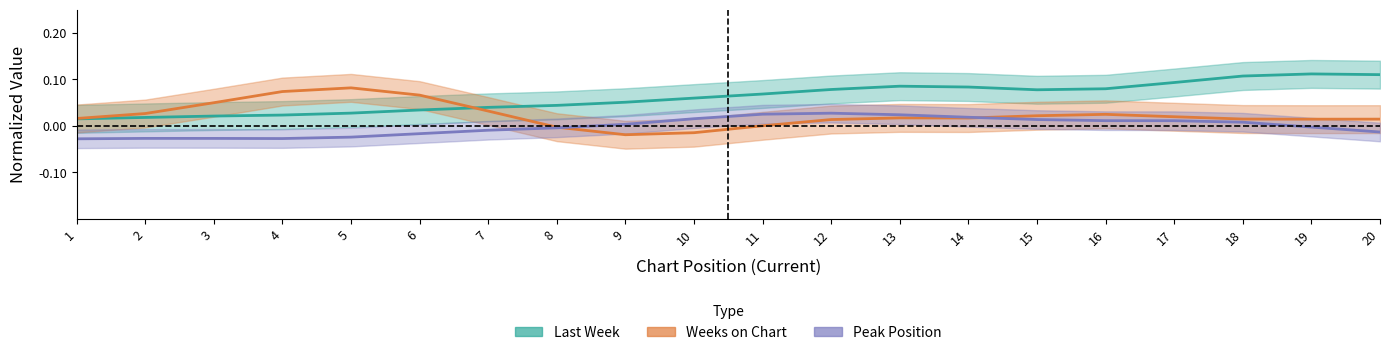

Which series has the largest total across all categories?

Last Week